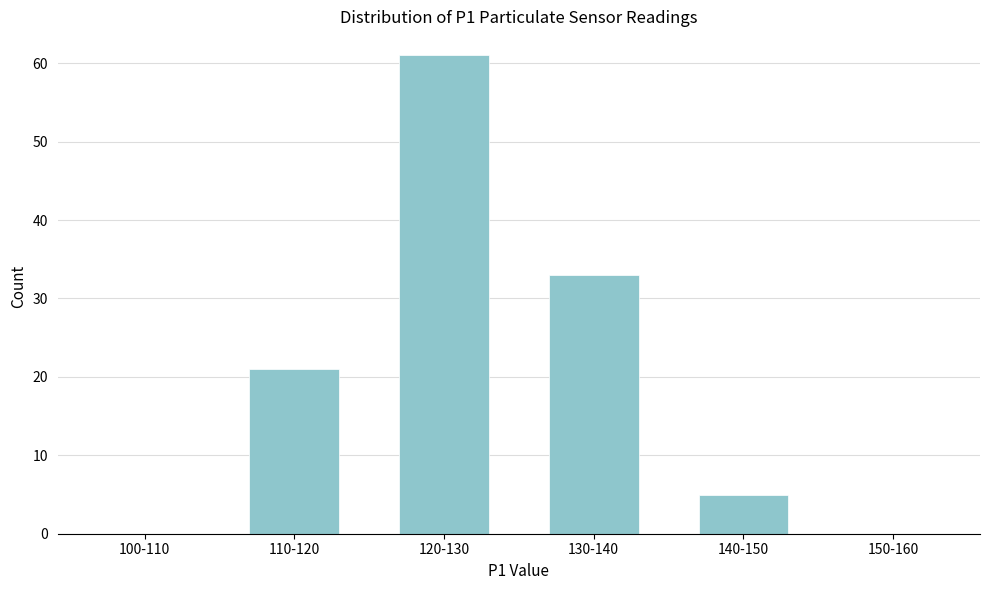

Reading left to right, extract all data points from this chart.

100-110=0	110-120=21	120-130=61	130-140=33	140-150=5	150-160=0